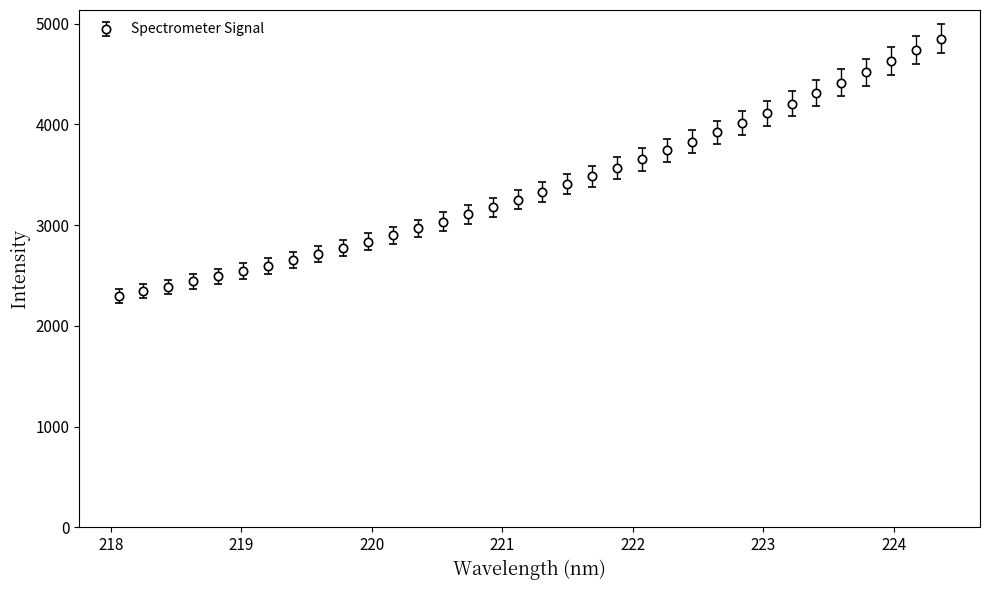

What is the difference between the second highest and minimum values?

2445.9